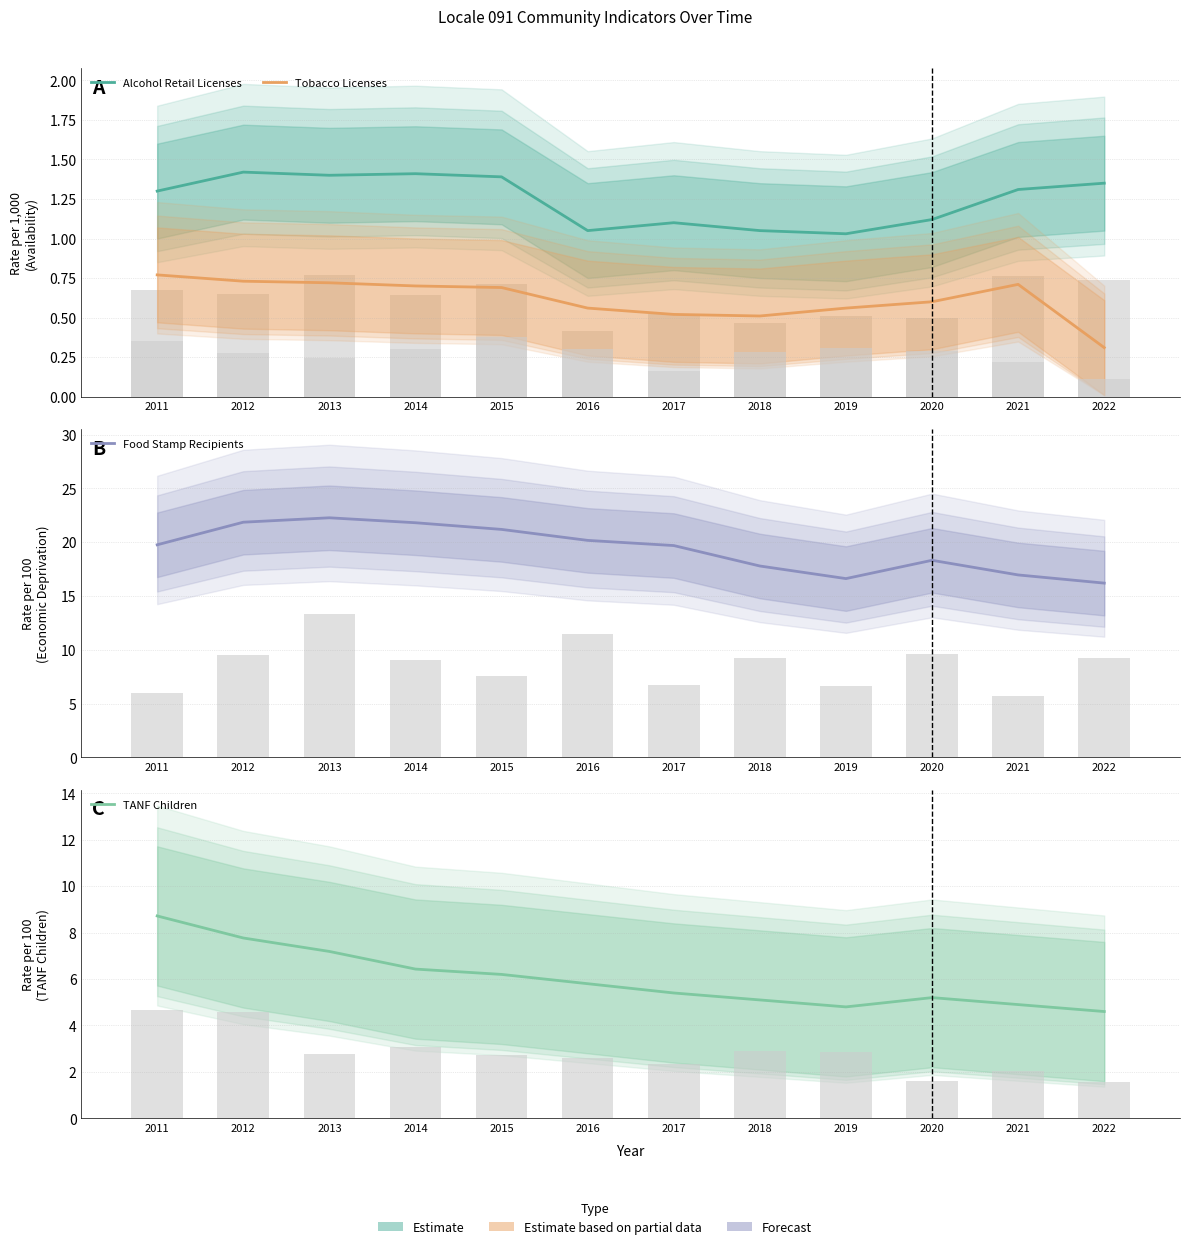

Is it true that Alcohol Retail Licenses equals 1.9 at 2017?

False